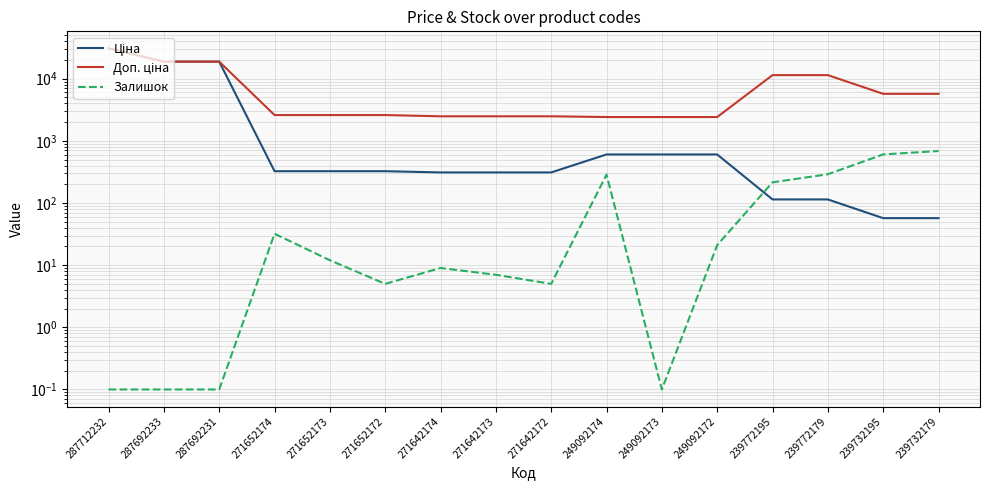

At how many categories does at least one series exceed 6642?

5